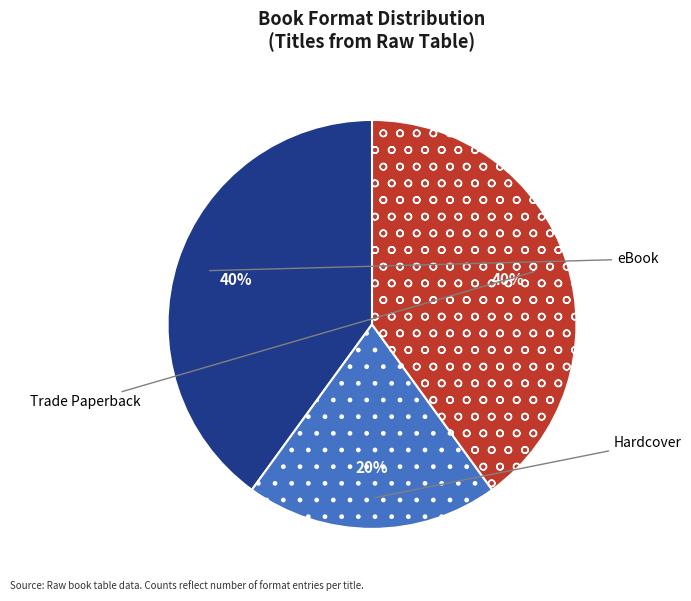

Which category has the biggest portion of the pie?

Trouble with May Amelia (eBook)